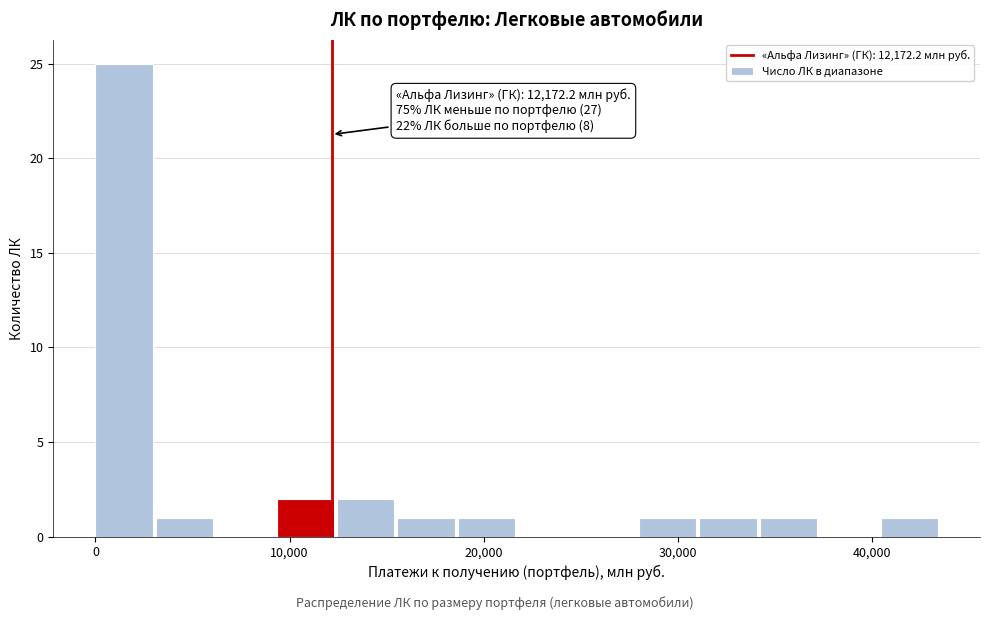

Read against the x-axis, roughly where is the centre of the tallest bar?

1000